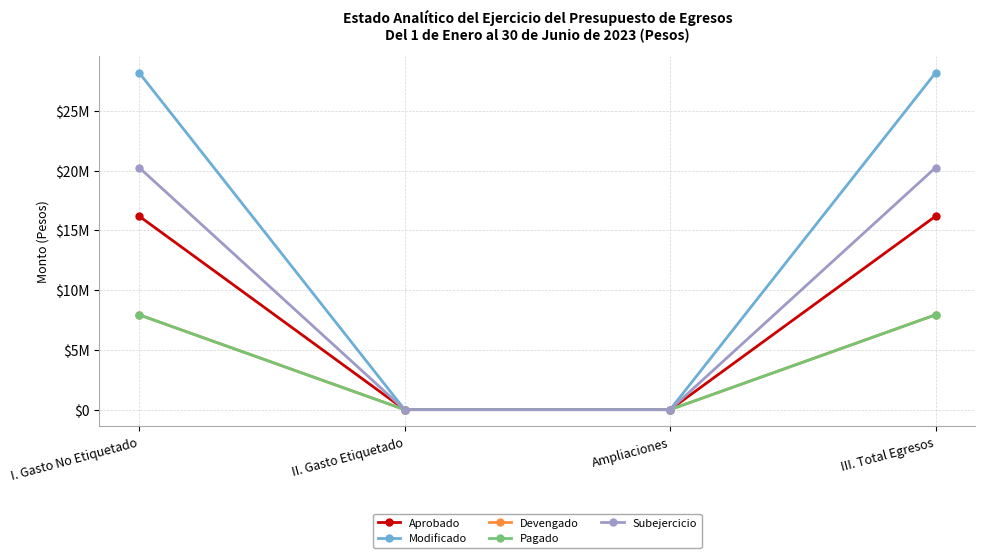

Is this an area chart (filled region under the line)?

No